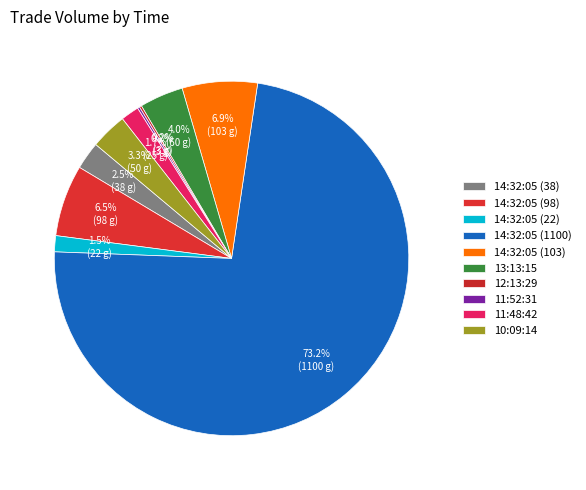

Count the number of slices in the pie.

10